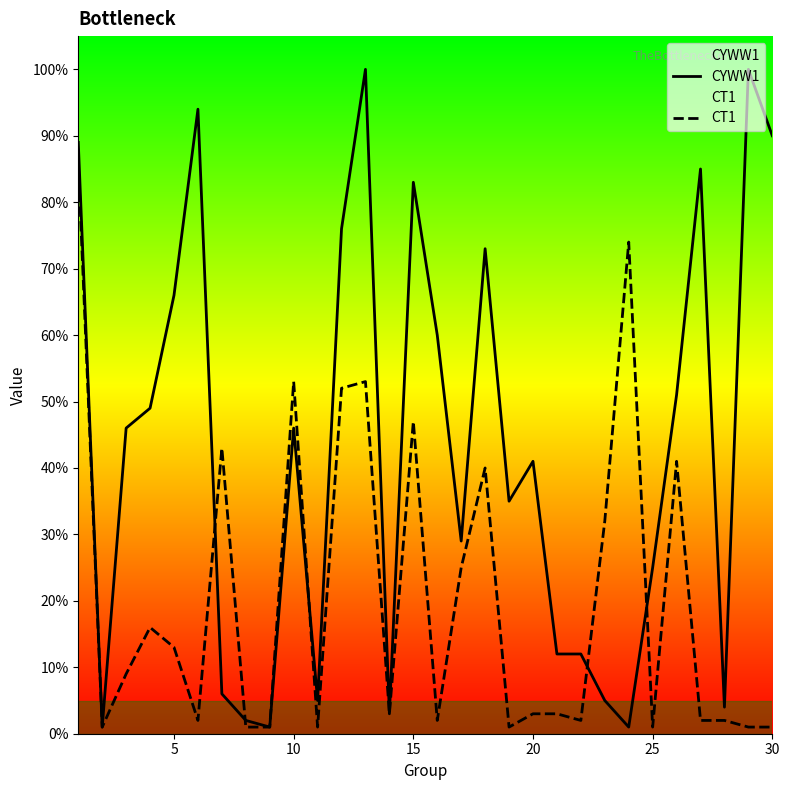

True or false: CYWW1 has more than 0 points higher than both neighbors.

True